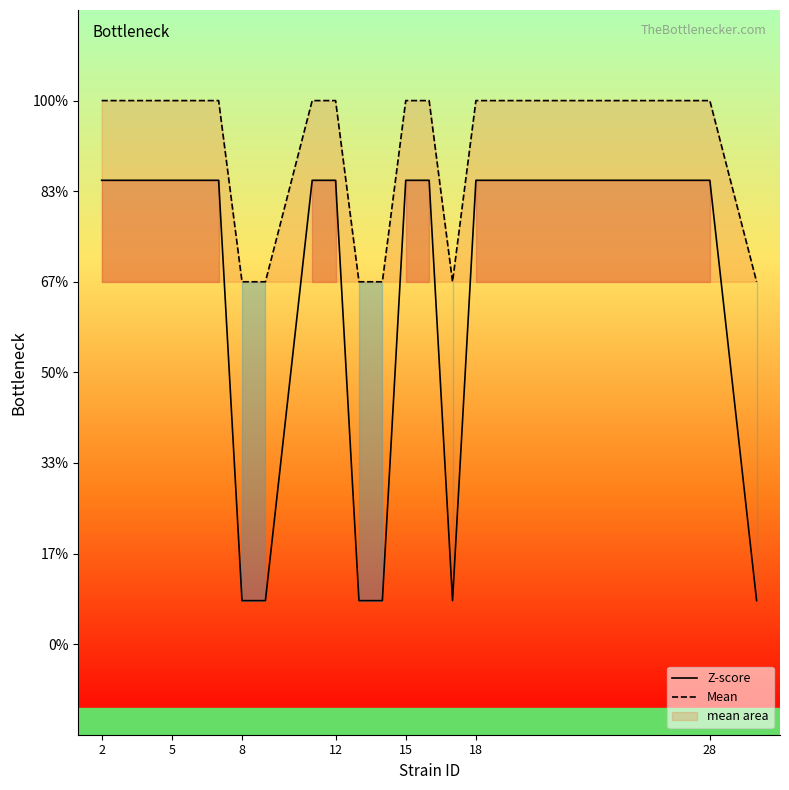

True or false: Mean and Z-score intersect in this chart.

False